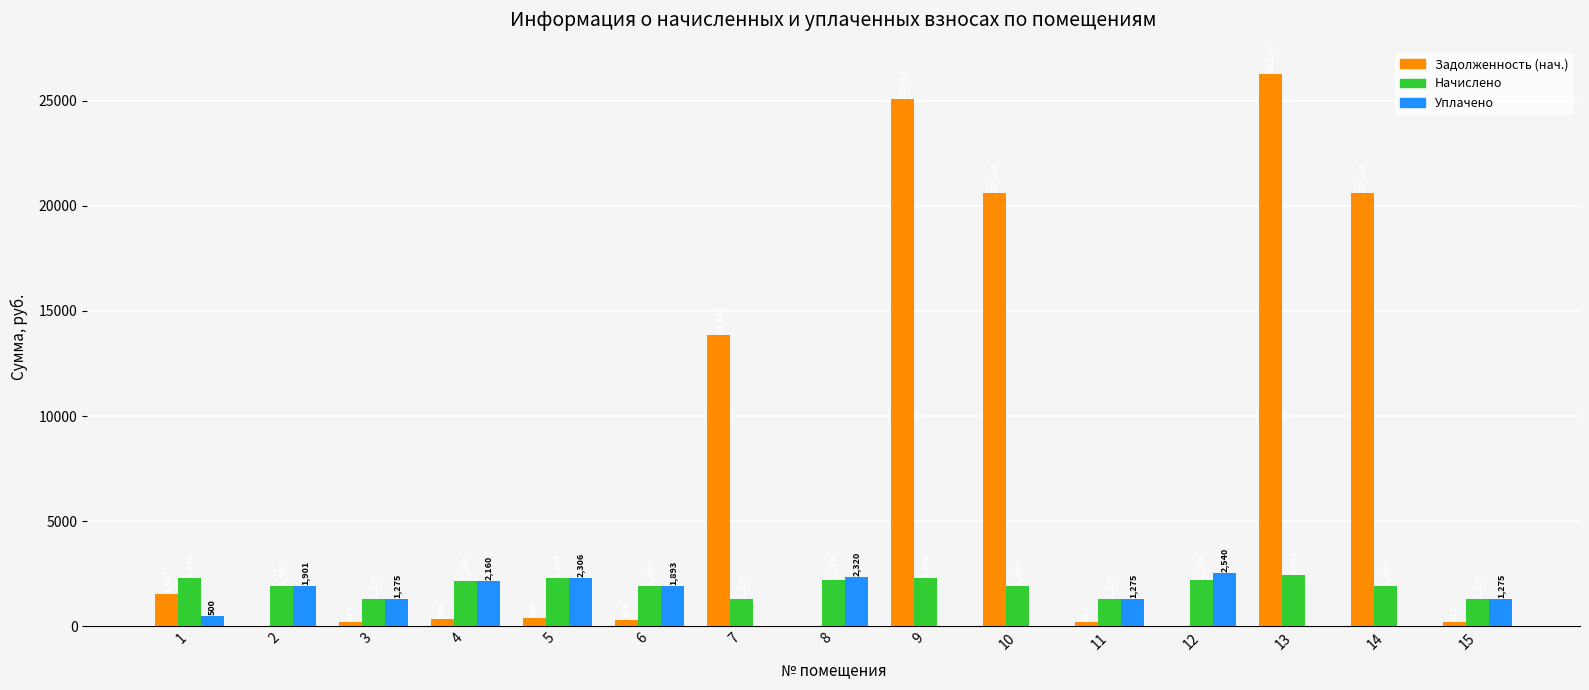

Count the number of categories in the chart.

15